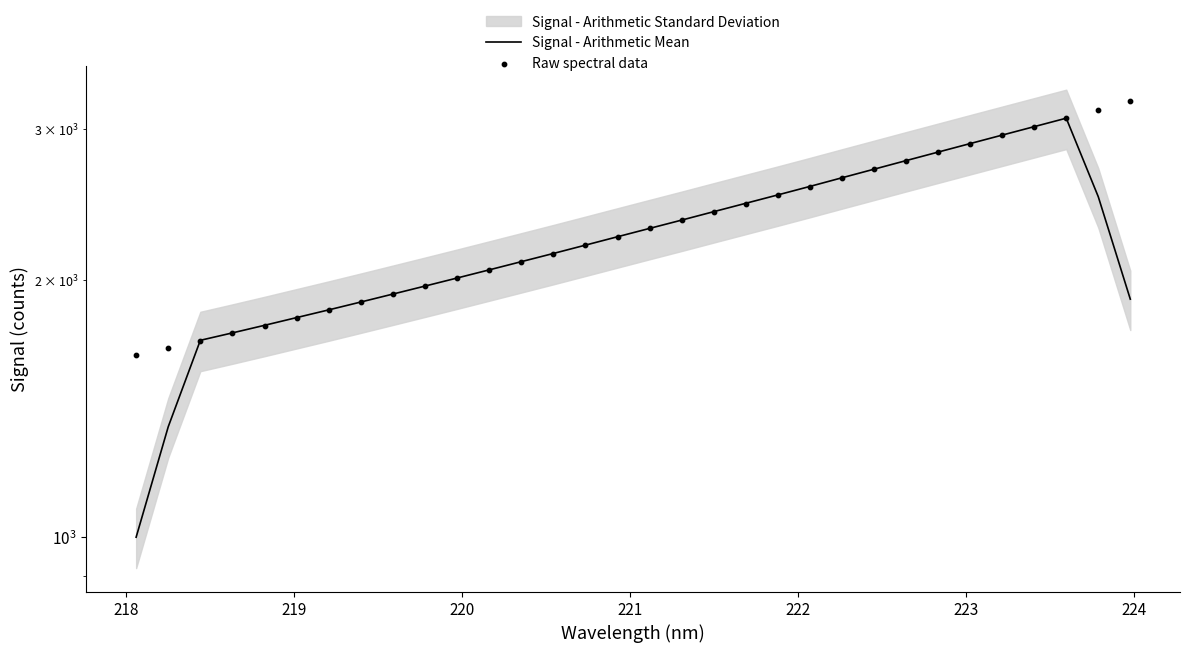

At how many categories does at least one series exceed 2915?

5